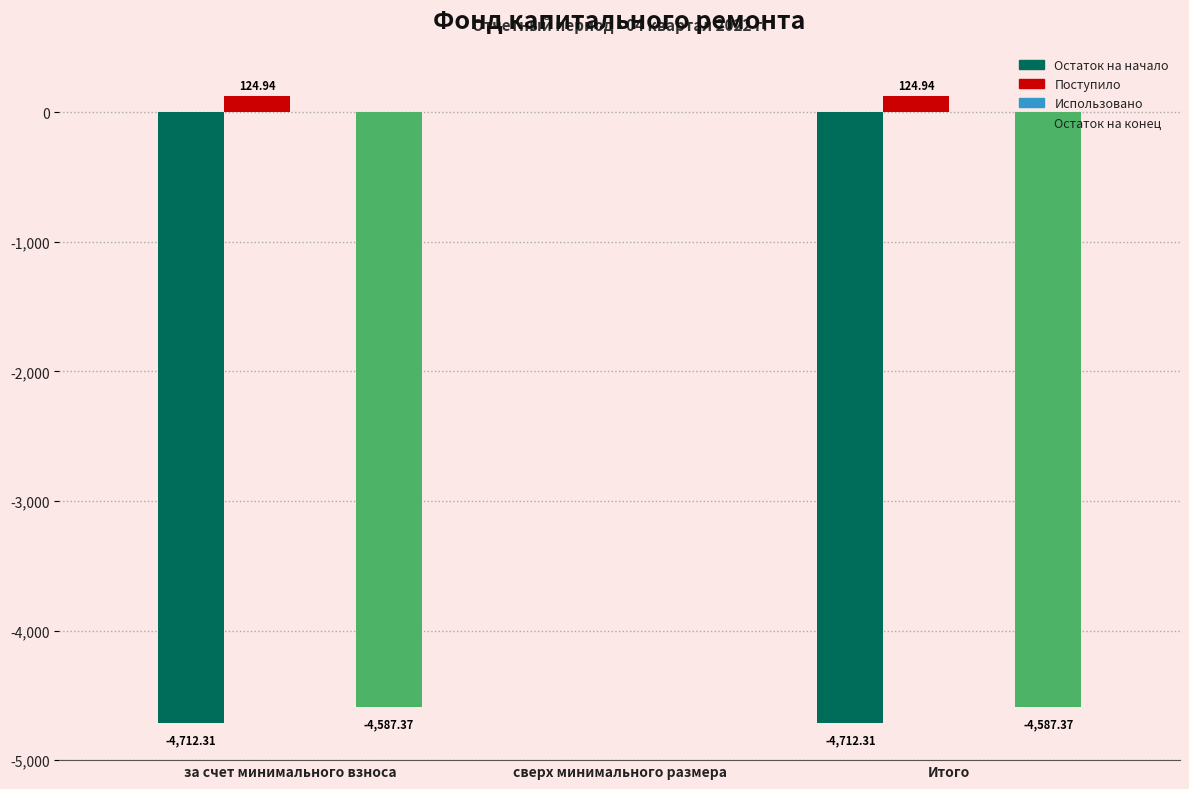

Which series has the largest total across all categories?

Поступило